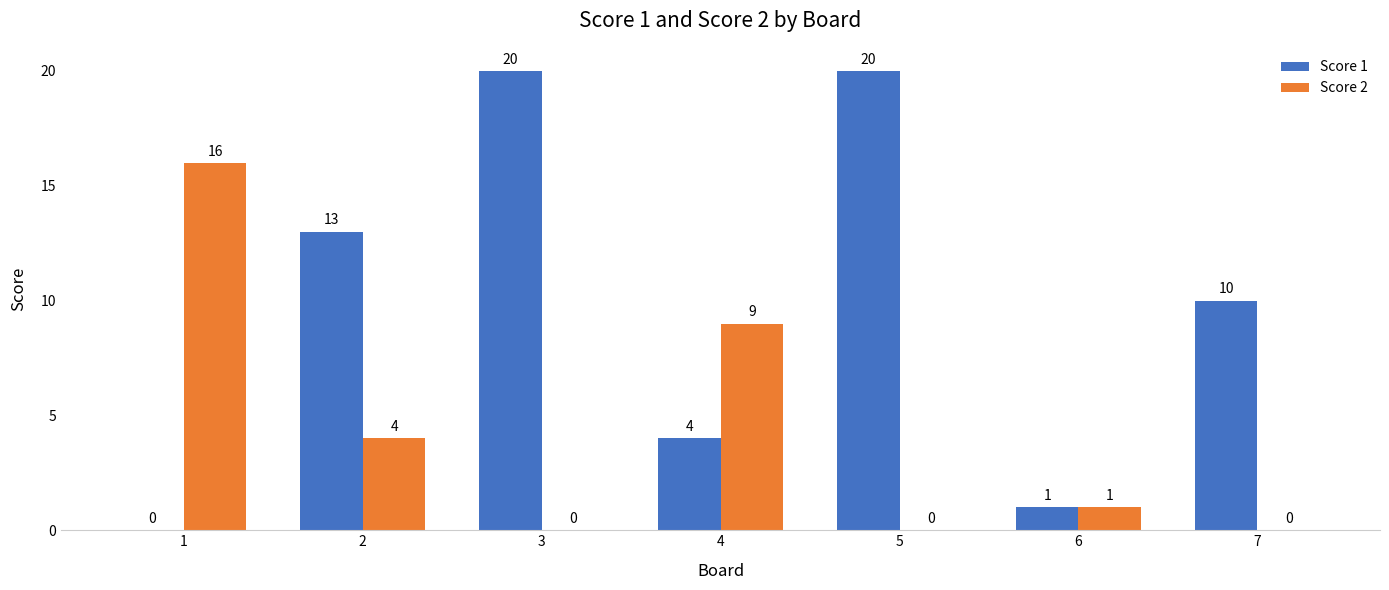

Are the bars grouped side by side (vs. stacked)?

Yes